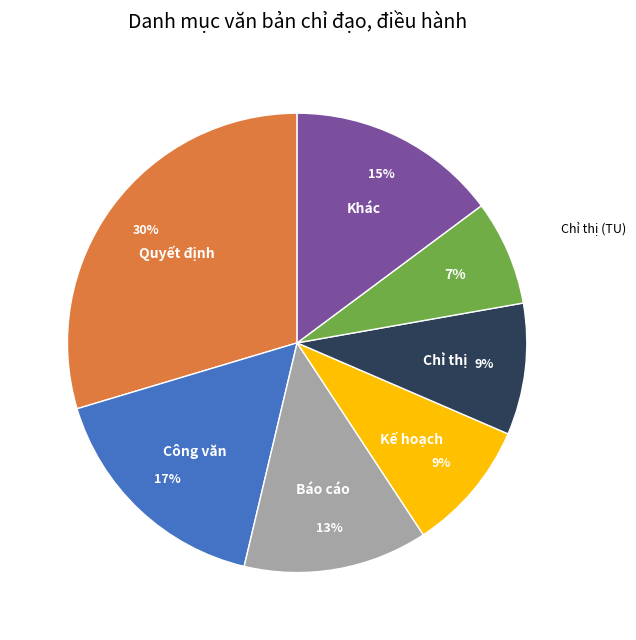

What percentage is the Chỉ thị slice, to the nearest percent?

9%